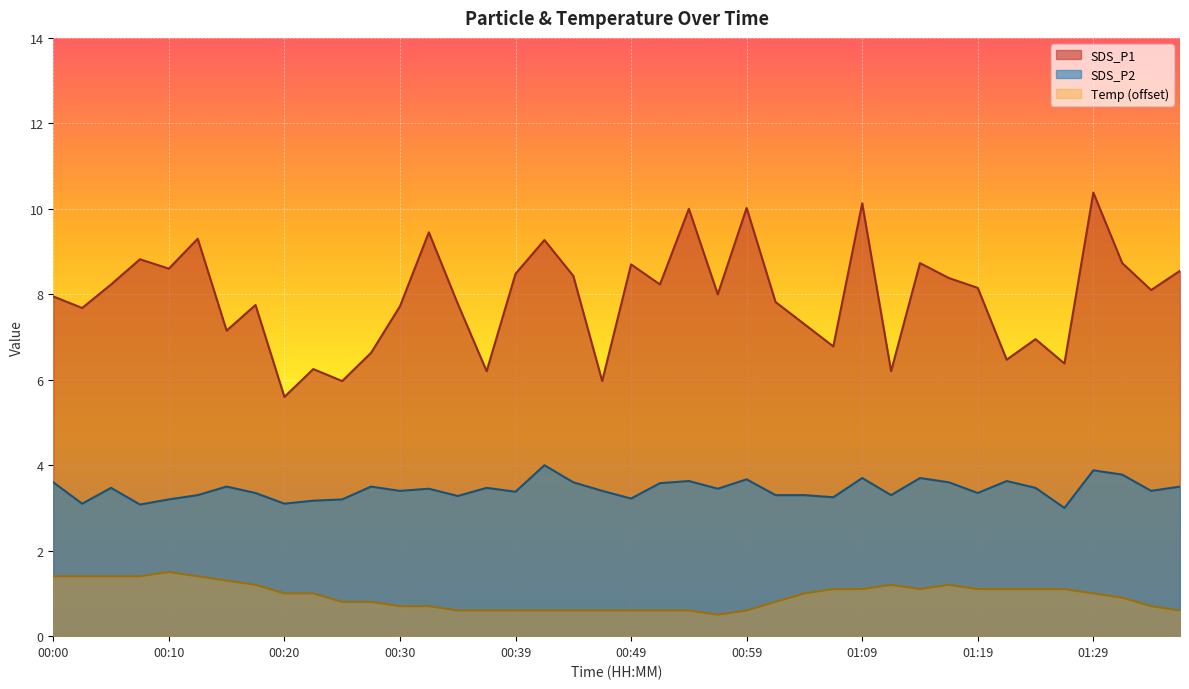

Which label corresponds to the smallest value in the chart?

00:57